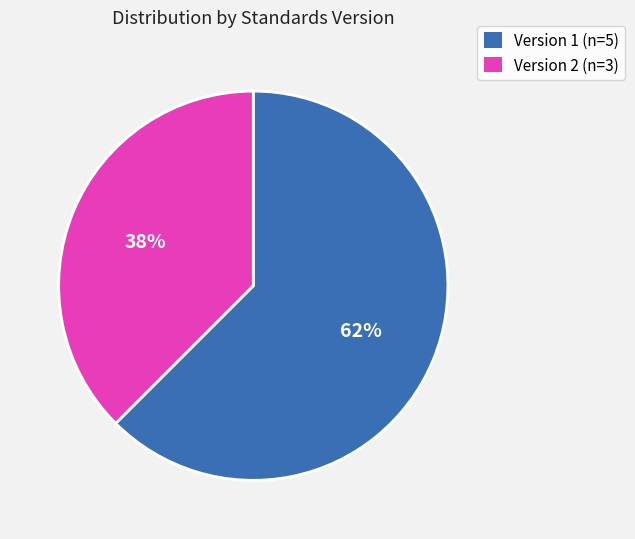

The Version 1 (n=5) slice represents 62% of the pie. True or false?

True